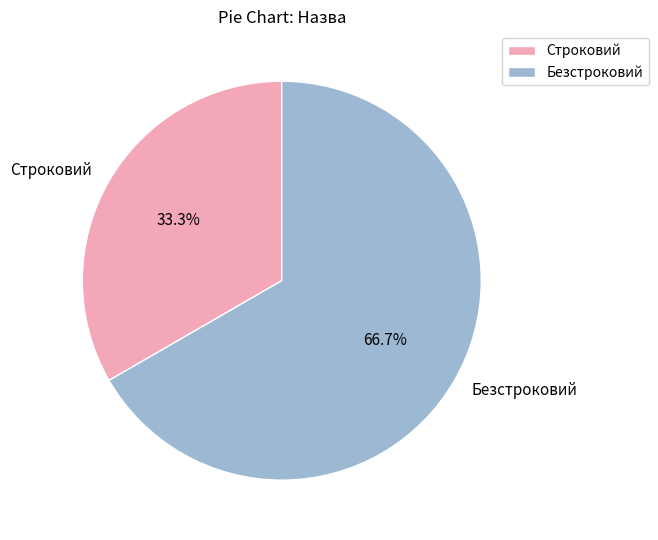

To the nearest percent, what is the average slice percentage?

50%